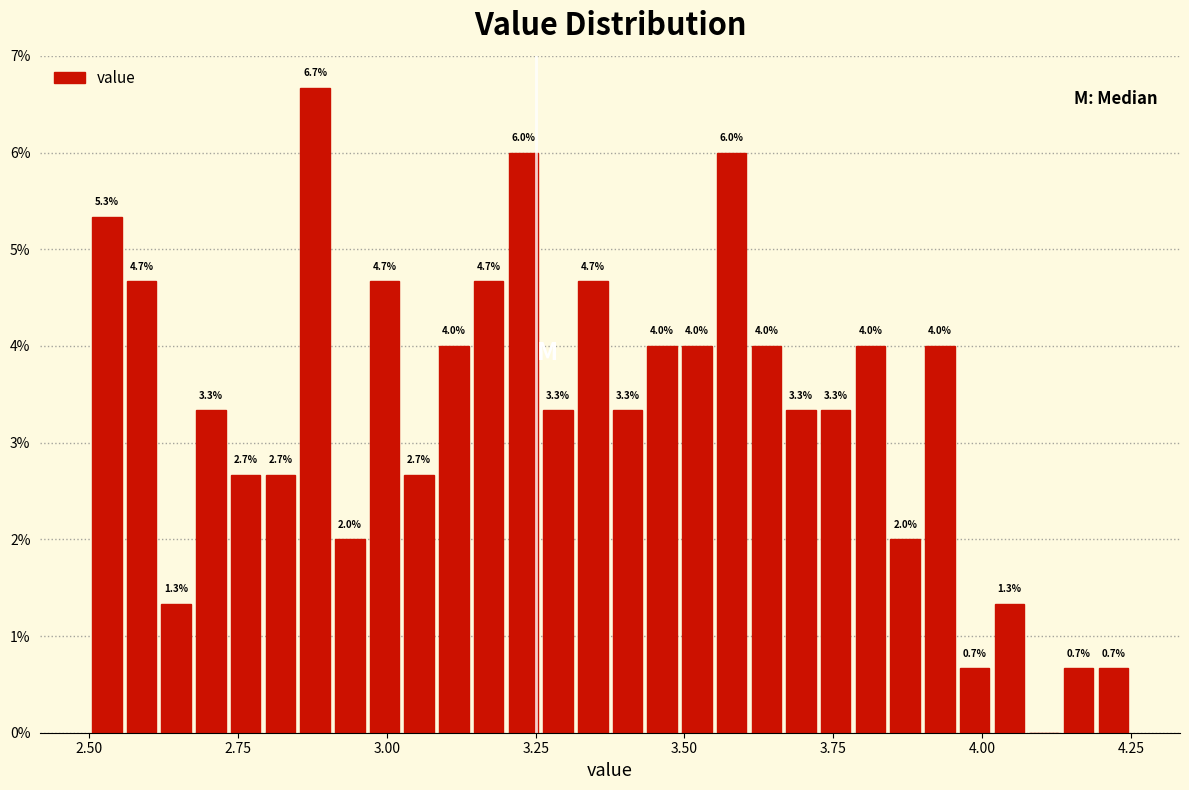

Around what value on the x-axis is the tallest bar? Give the approximate position of its centre, as read against the axis.

2.90